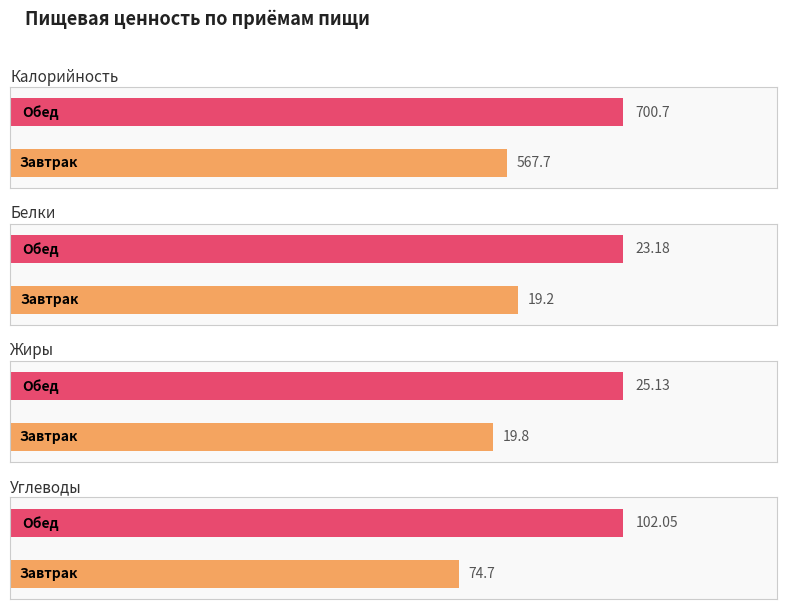

What is the sum of the Углеводы values at Обед and Завтрак?

176.8